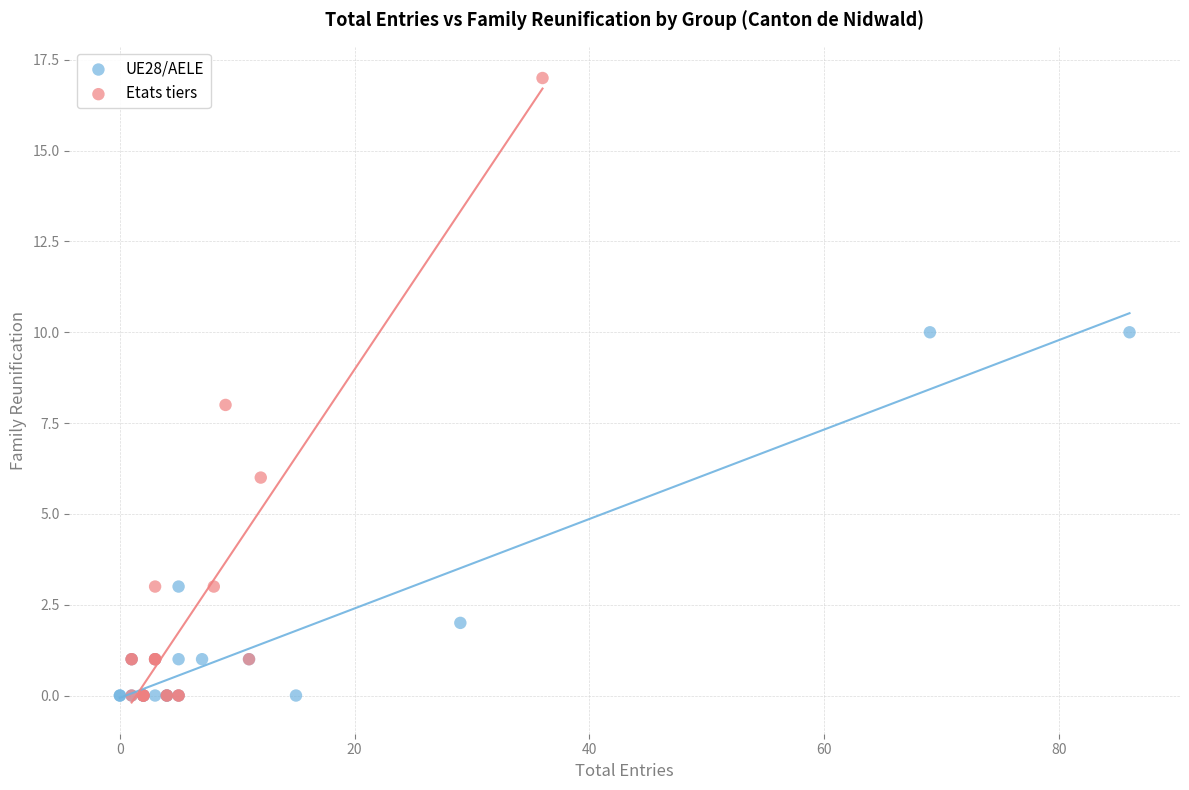

Which series has the widest spread of Y values?

Etats tiers